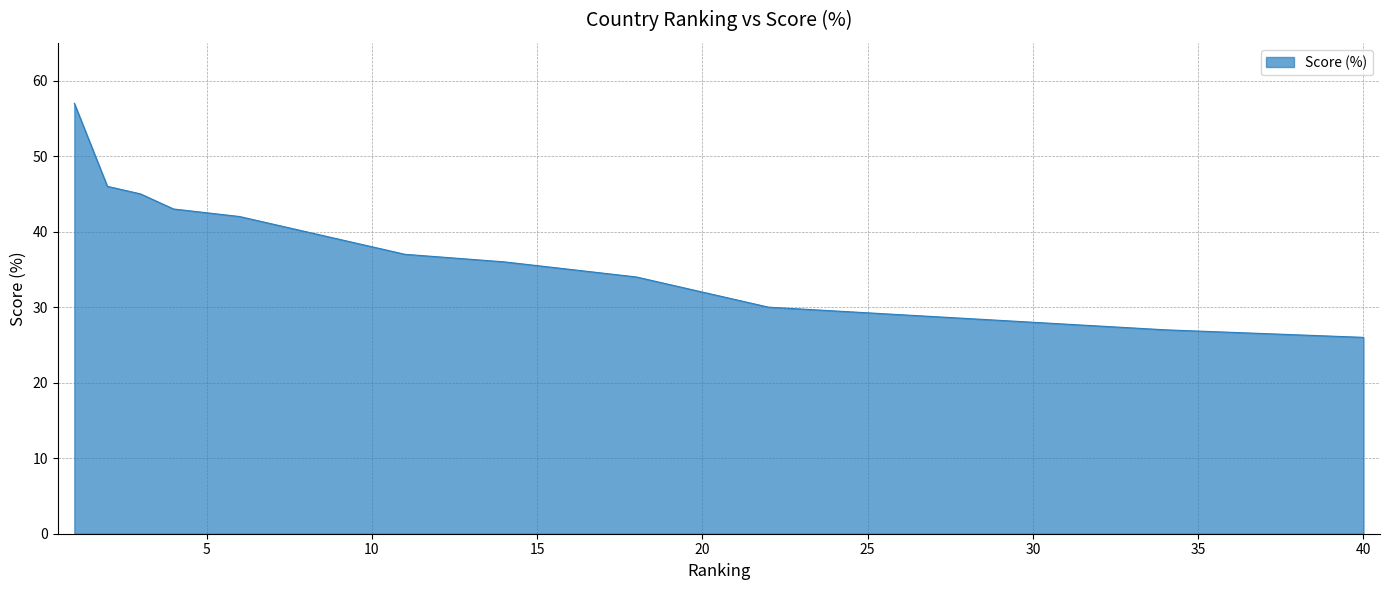

What is the minimum value shown in the chart?

26